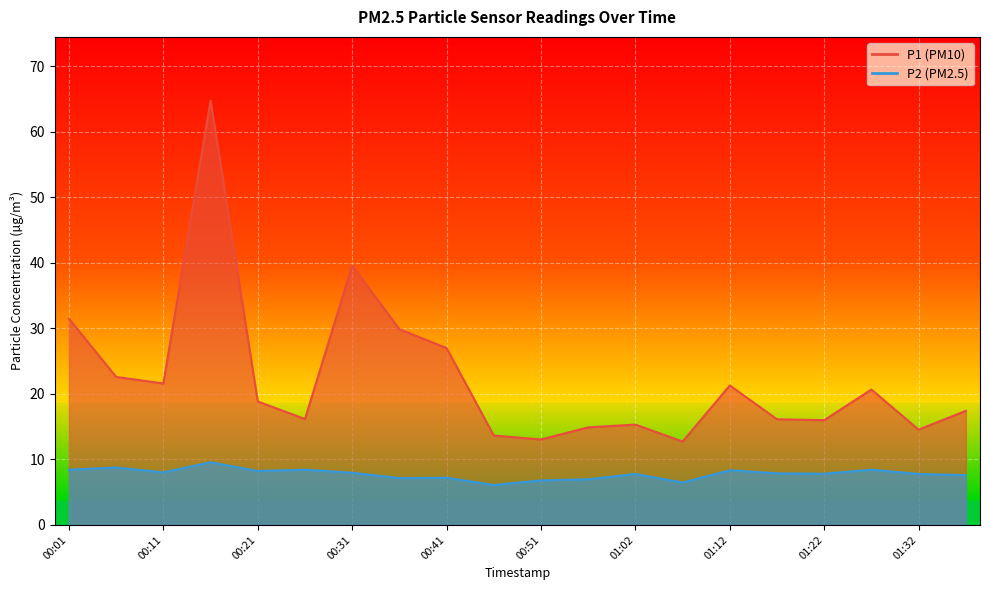

True or false: P1 and P2 cross at least once.

False